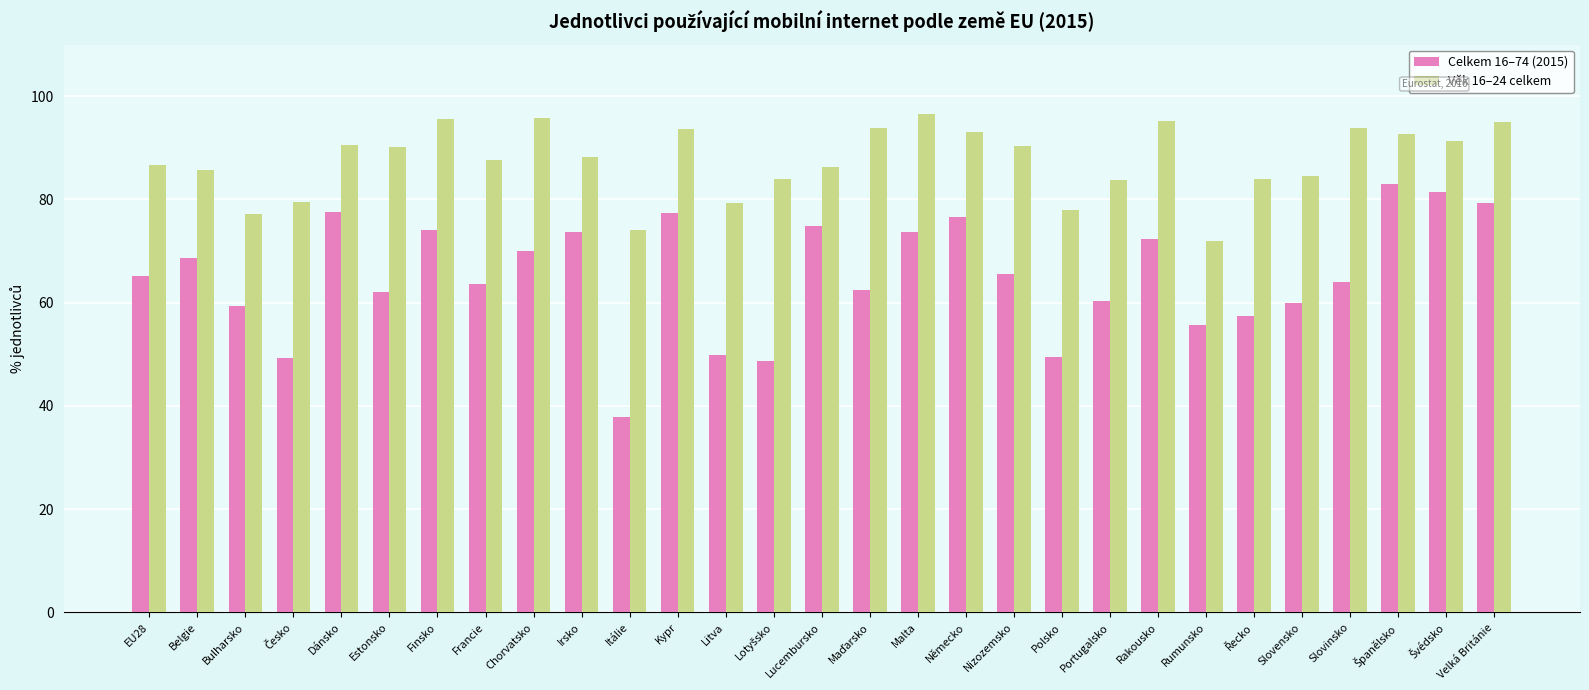

Is it true that Celkem 16–74 (2015) equals 119.6 at Lucembursko?

False